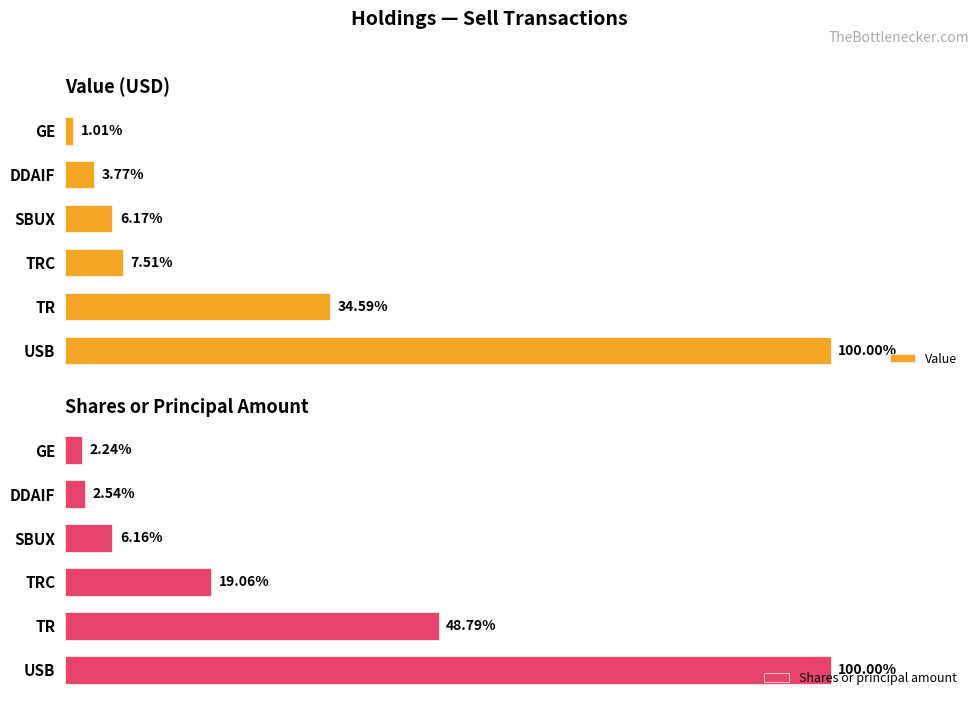

The Value series shows 4027319 at TR. True or false?

False